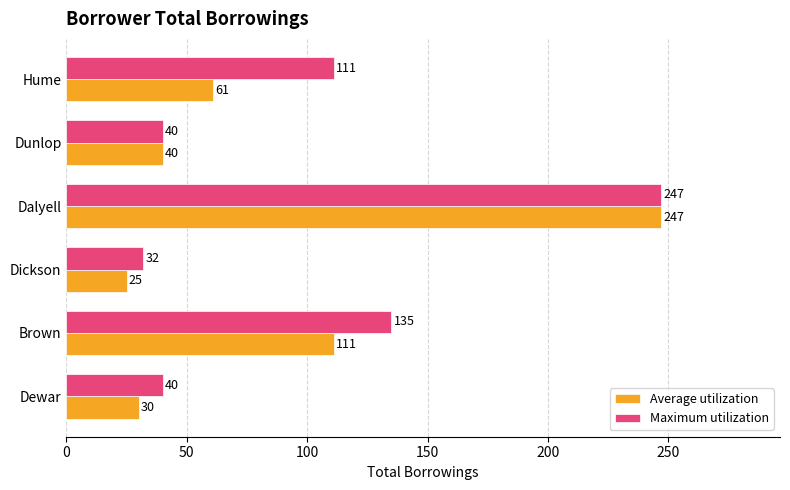

What is the maximum value for Average utilization?

247